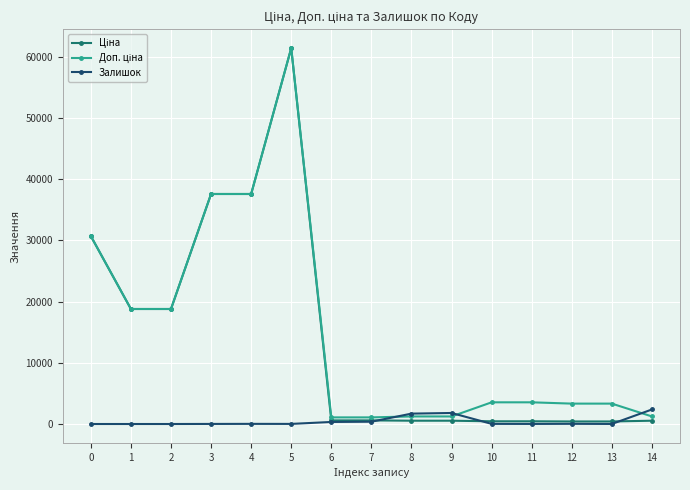

At which category is the sum across all series the highest?

5